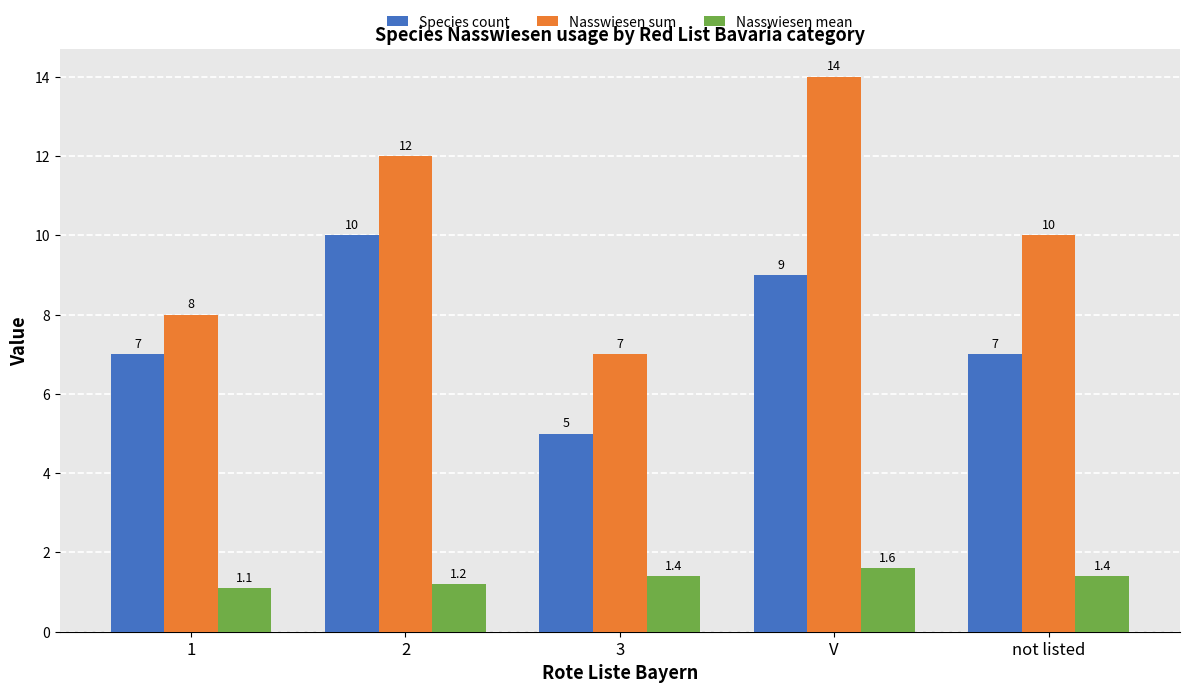

What are all the series names shown in the legend?

Species count, Nasswiesen sum, Nasswiesen mean